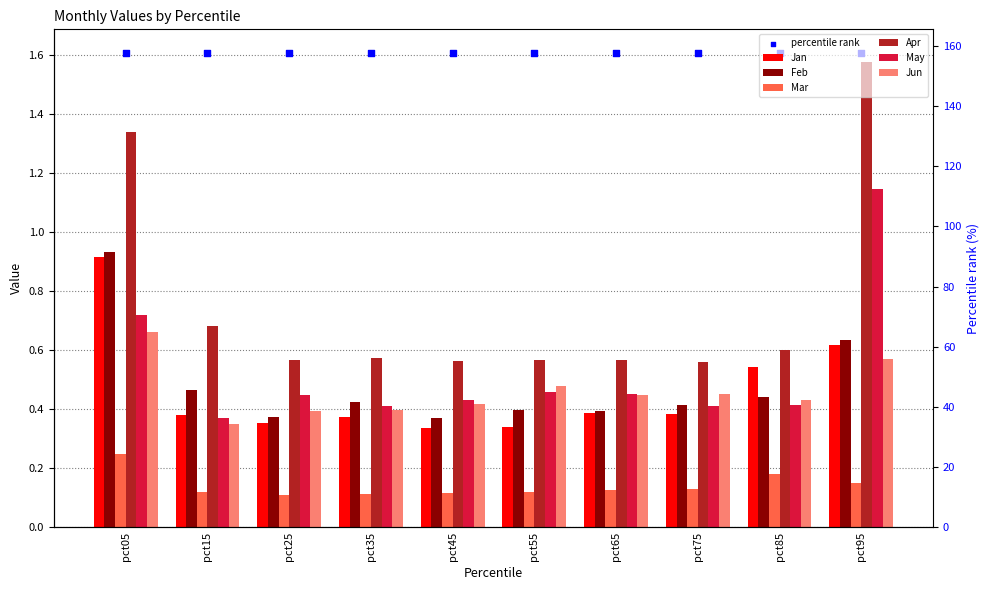

Is the value of Jun at pct05 greater than the value of May at pct45?

Yes